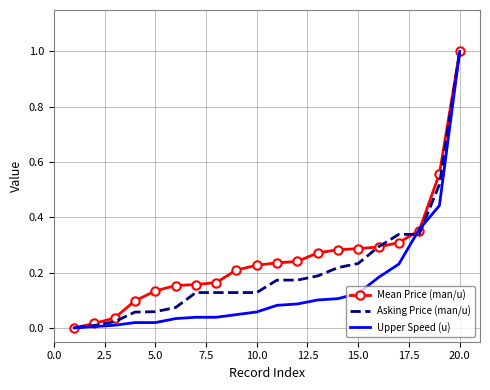

What is the greatest value displayed?

1.0